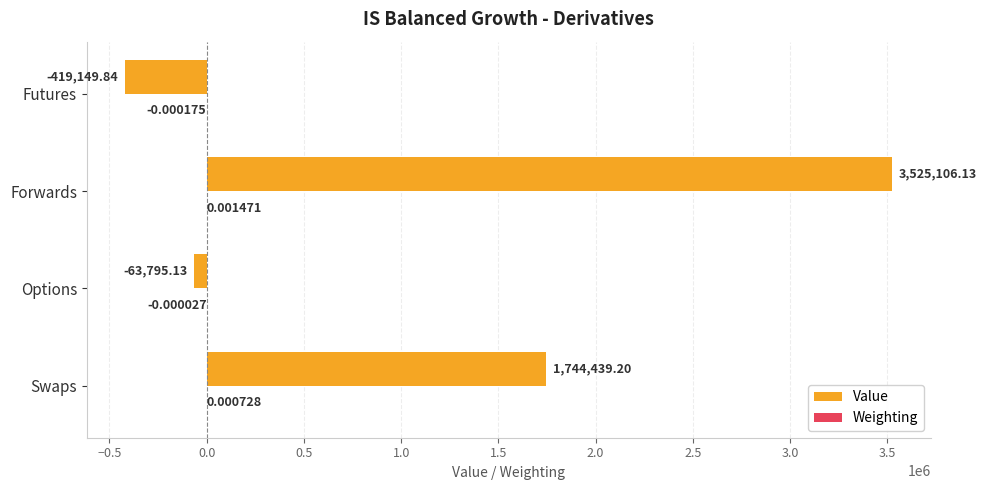

At which category is the sum across all series the highest?

Forwards